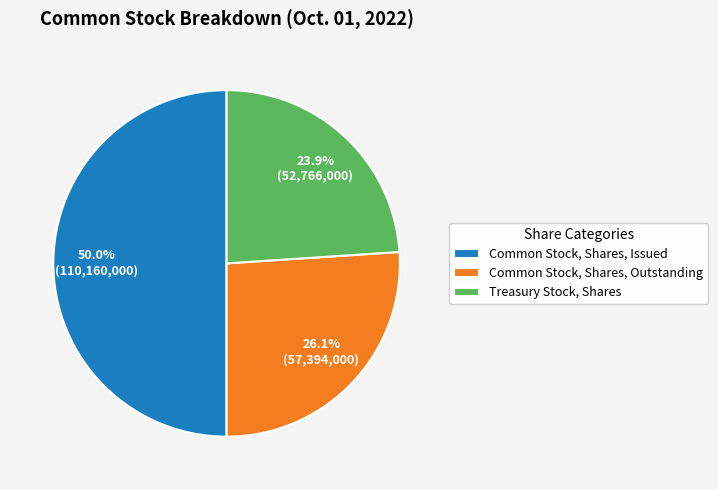

What percentage is NOT represented by Treasury Stock, Shares?

76.1%